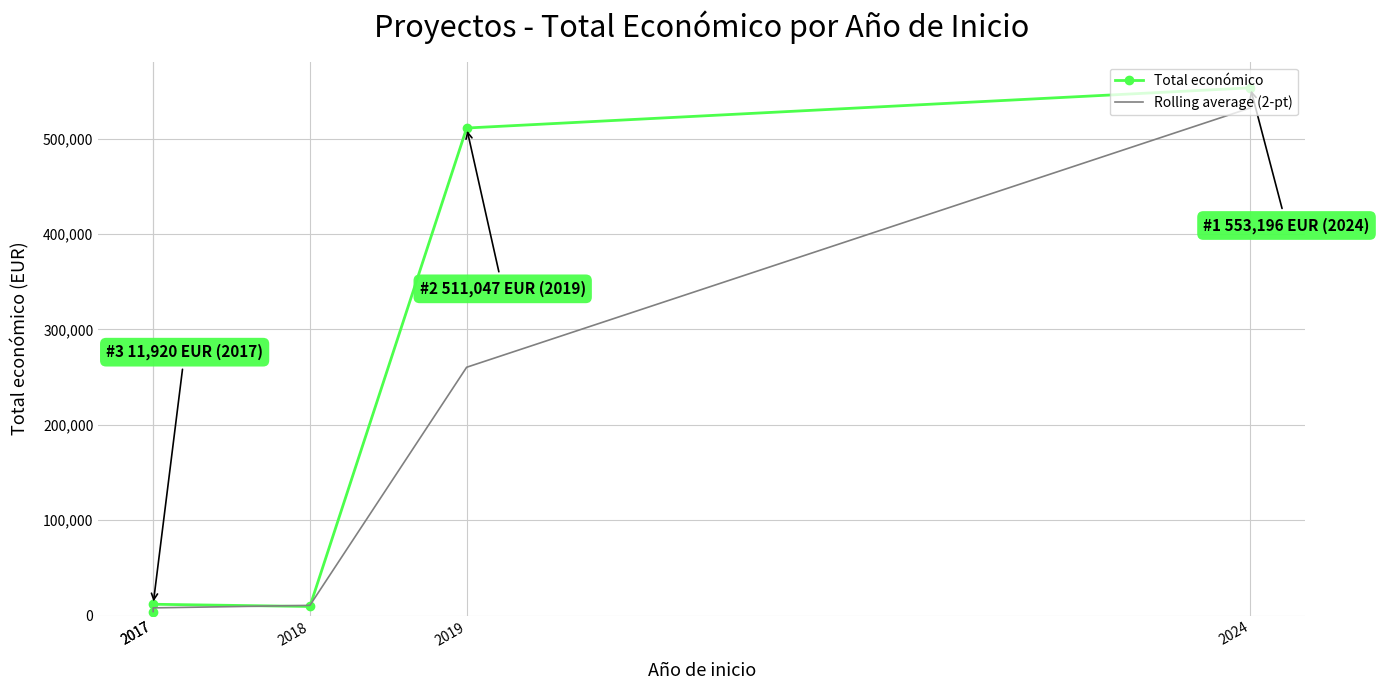

What is the total value across all series at 2017?

8640.0